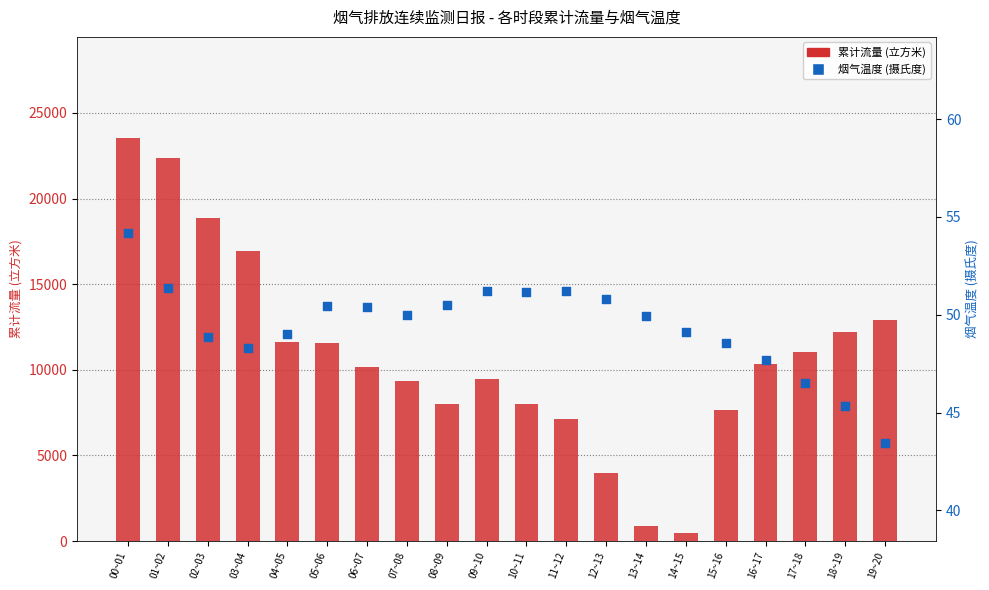

What is the total value across all series at 15~16?

7704.0